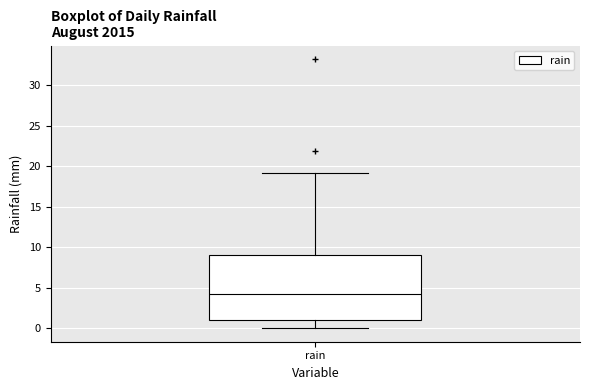

Where does the lower whisker of the box for rain end on the y-axis? The values are not printed on the chart, so give them approximately, as read against the axis.

0